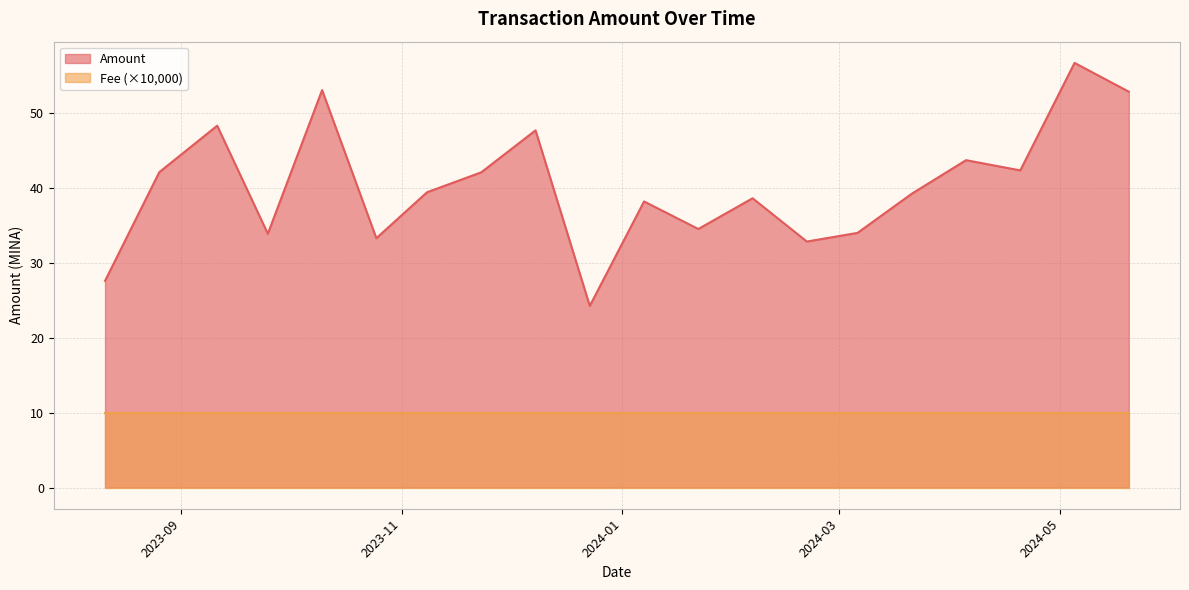

At 2024-01-07, list the series in order from smallest to largest.

Fee, Amount